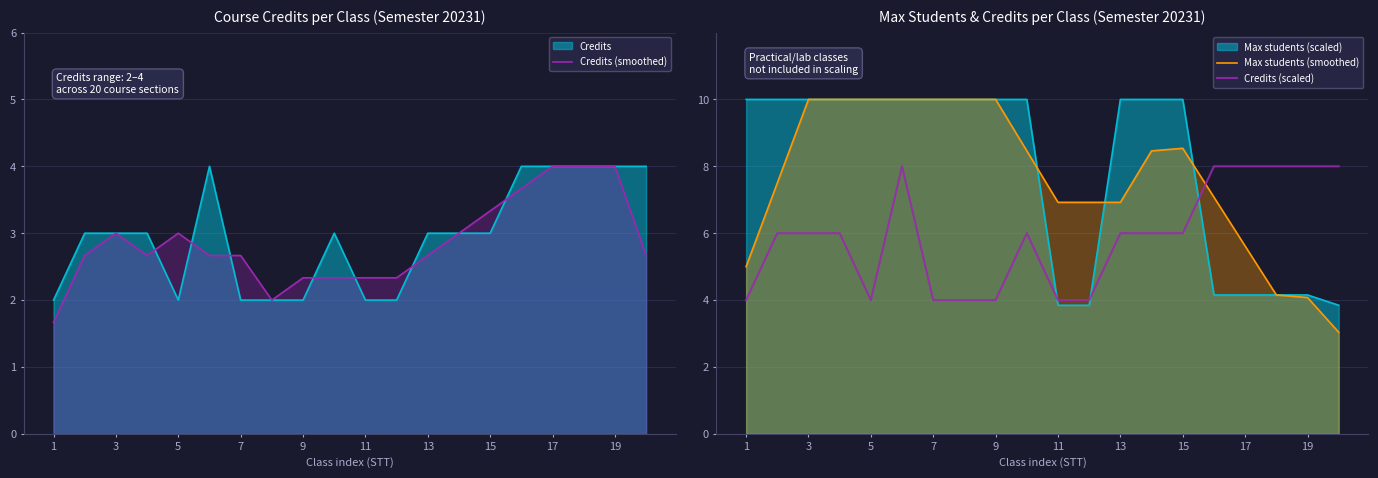

Which label corresponds to the largest value in the chart?

3